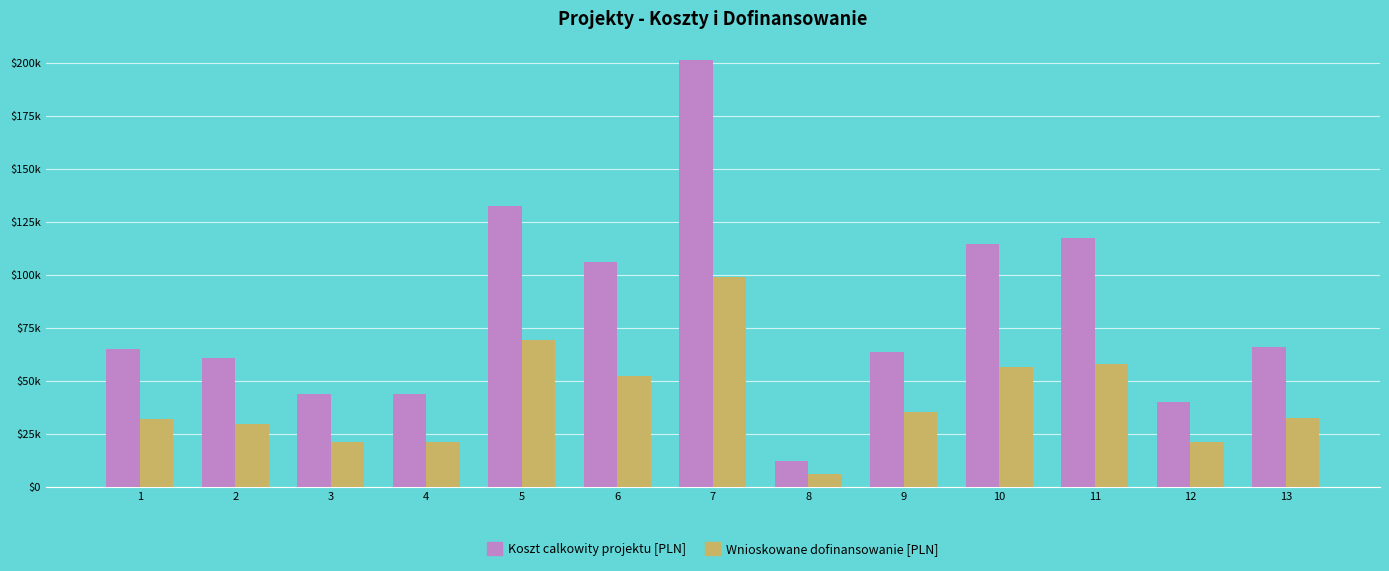

What is the value of the Wnioskowane dofinansowanie [PLN] bar at the 1st from the left?

31900